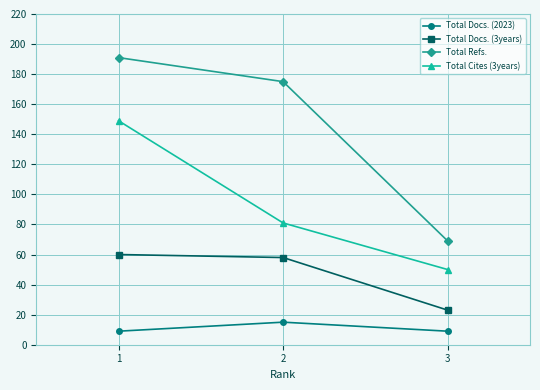

Reading right to left, list all the values displayed in this chart.

Total Docs. (2023): 9	15	9
Total Docs. (3years): 23	58	60
Total Refs.: 69	175	191
Total Cites (3years): 50	81	149